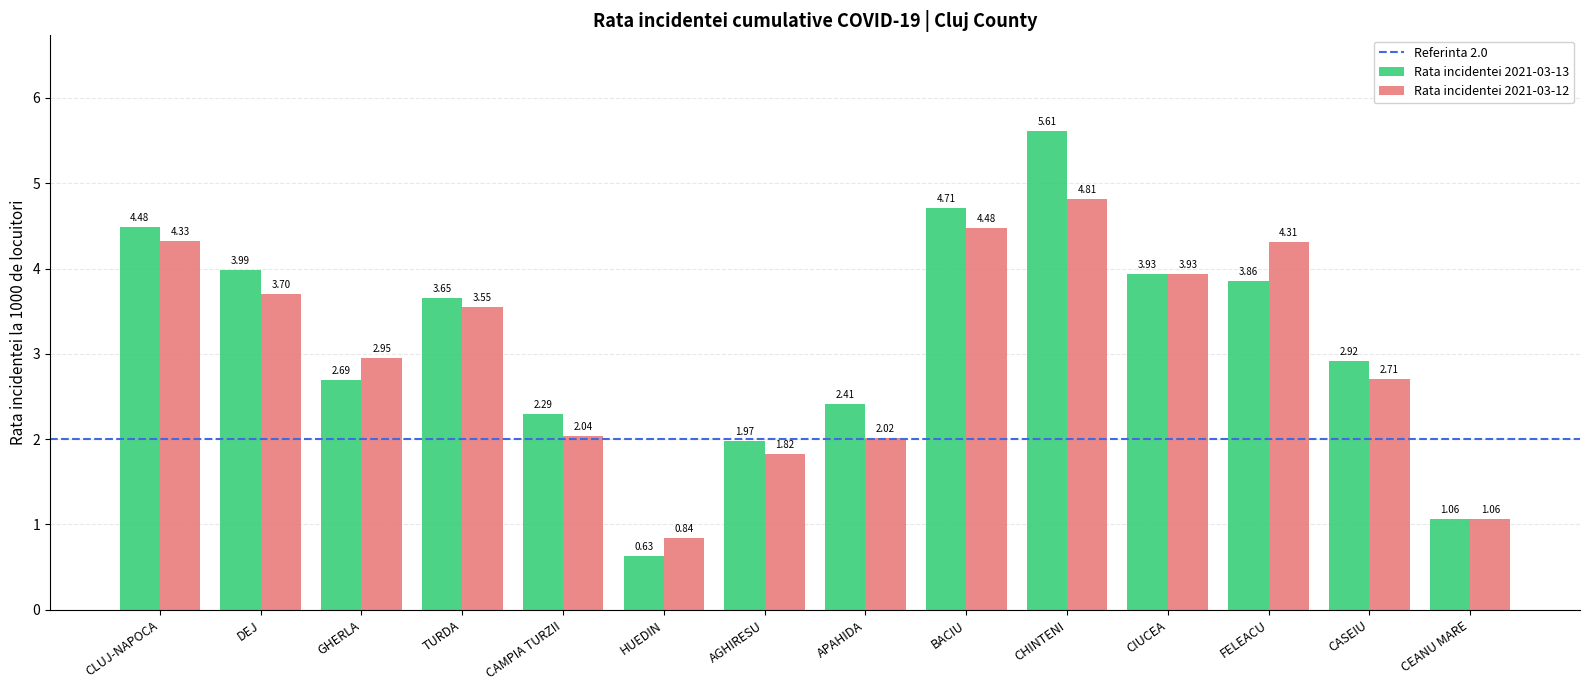

What is the difference between the second highest and minimum values in the Rata incidentei 2021-03-13 series?

4.1